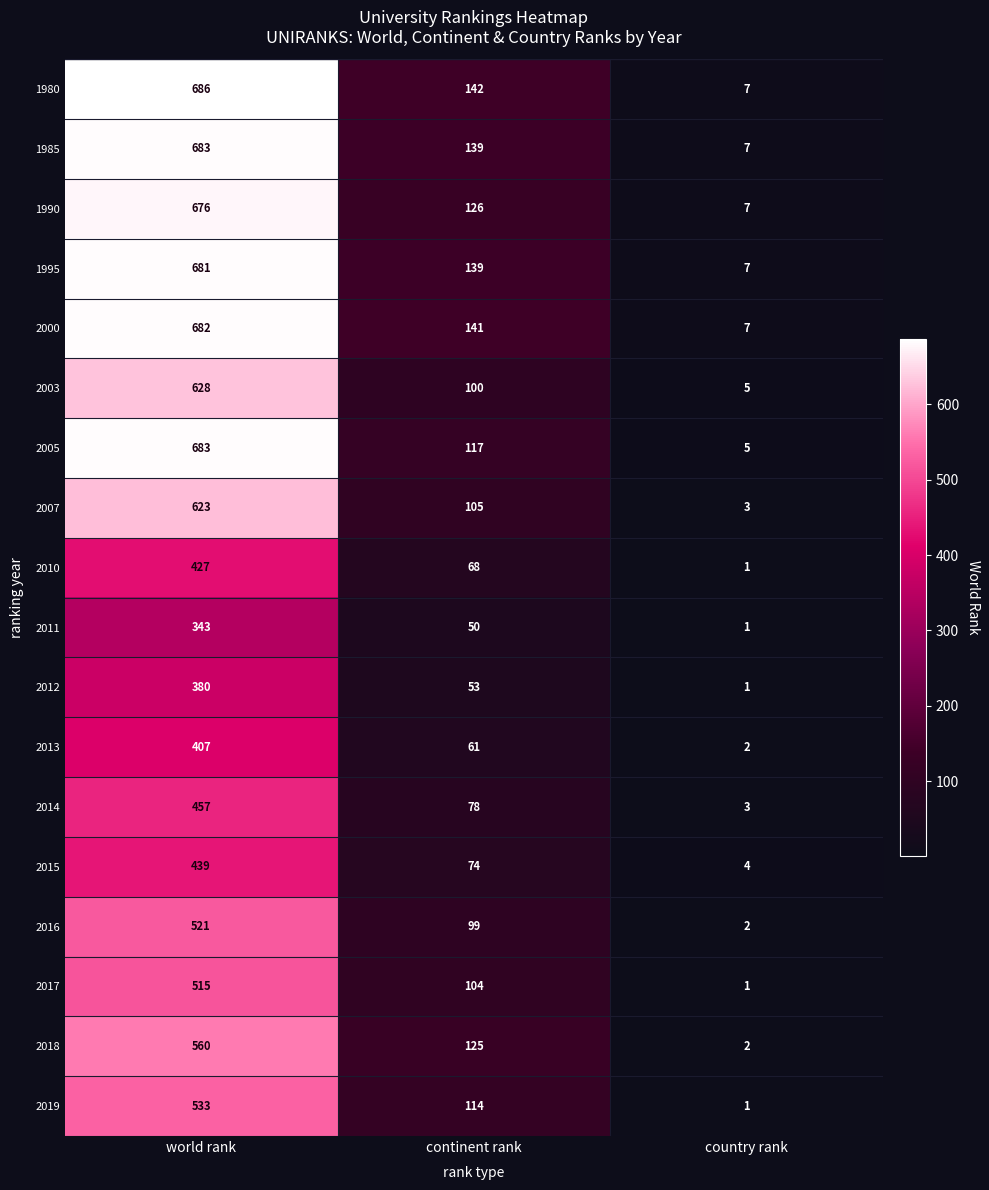

What is the difference between the highest and lowest values at country rank?

6